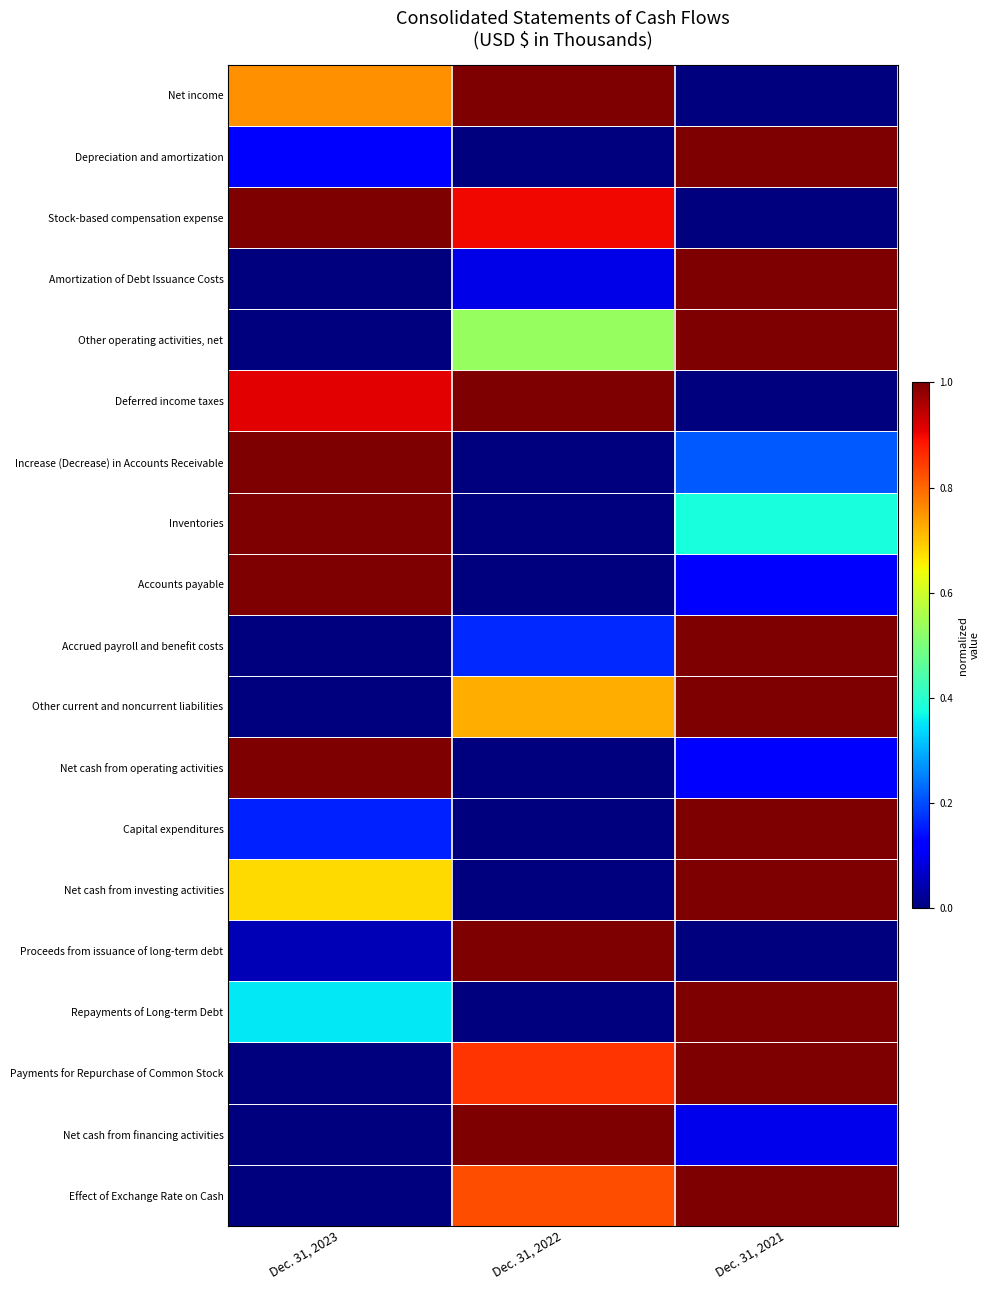

Which has a higher value, Dec. 31, 2023 or Dec. 31, 2022?

Dec. 31, 2022